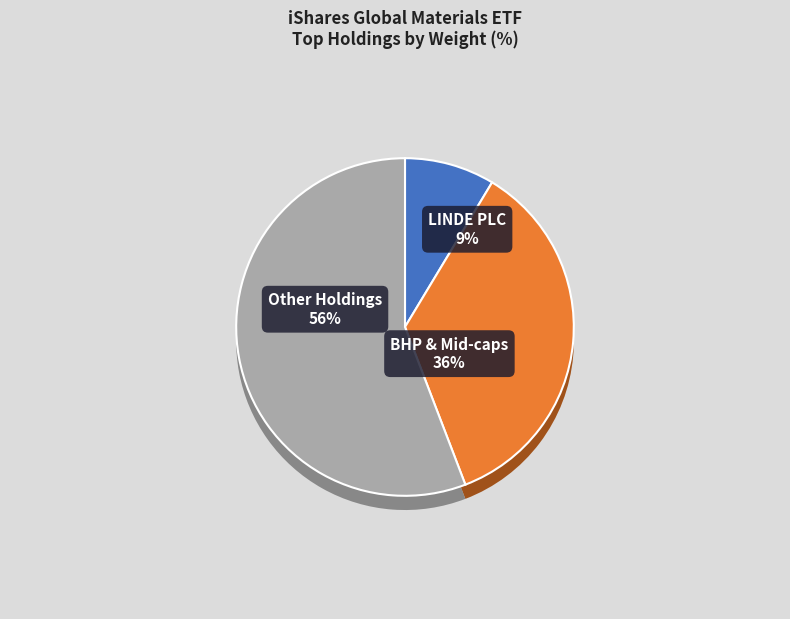

Is it true that LINDE PLC is 9% of the pie?

True